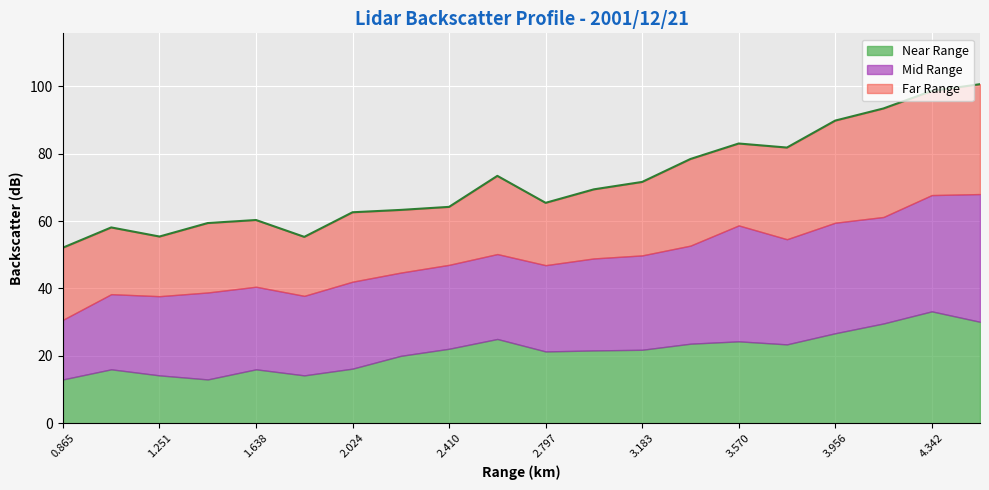

At which label does Near Range reach its peak?

4.342